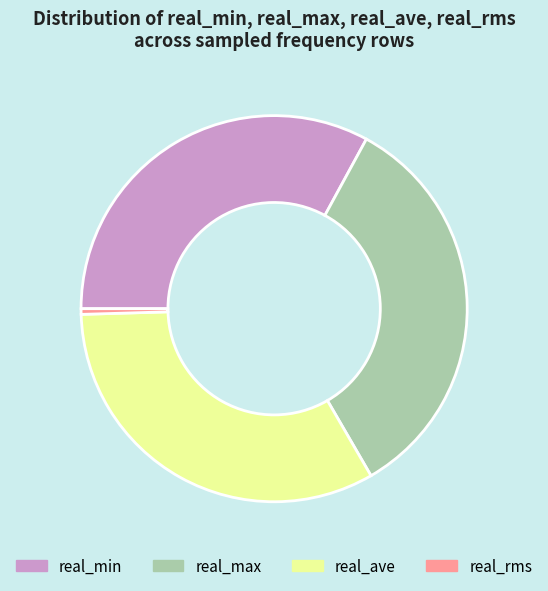

Which has a higher value, real_min or real_max?

real_max